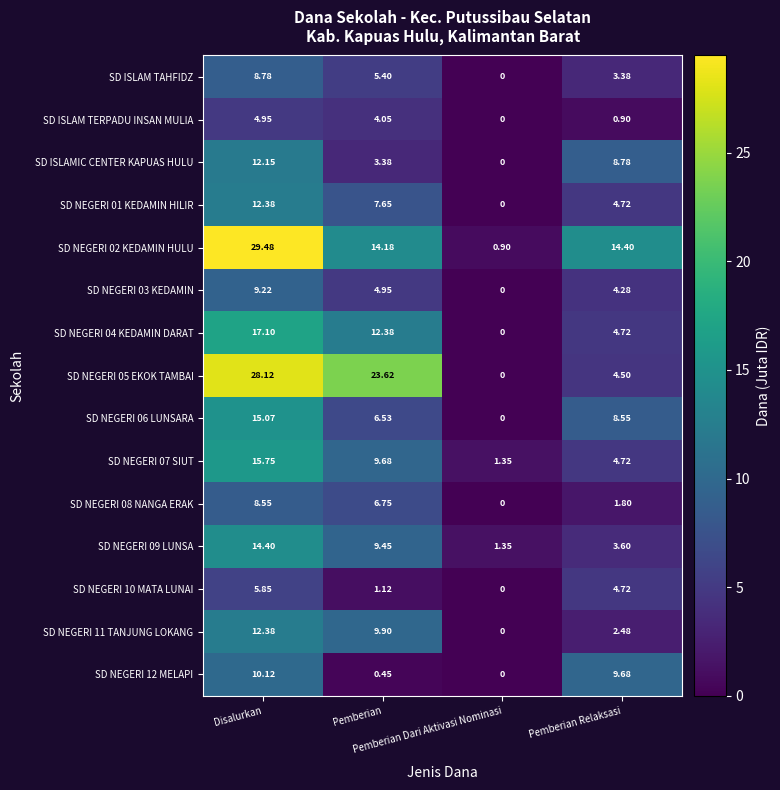

How many data points does each series have?

4